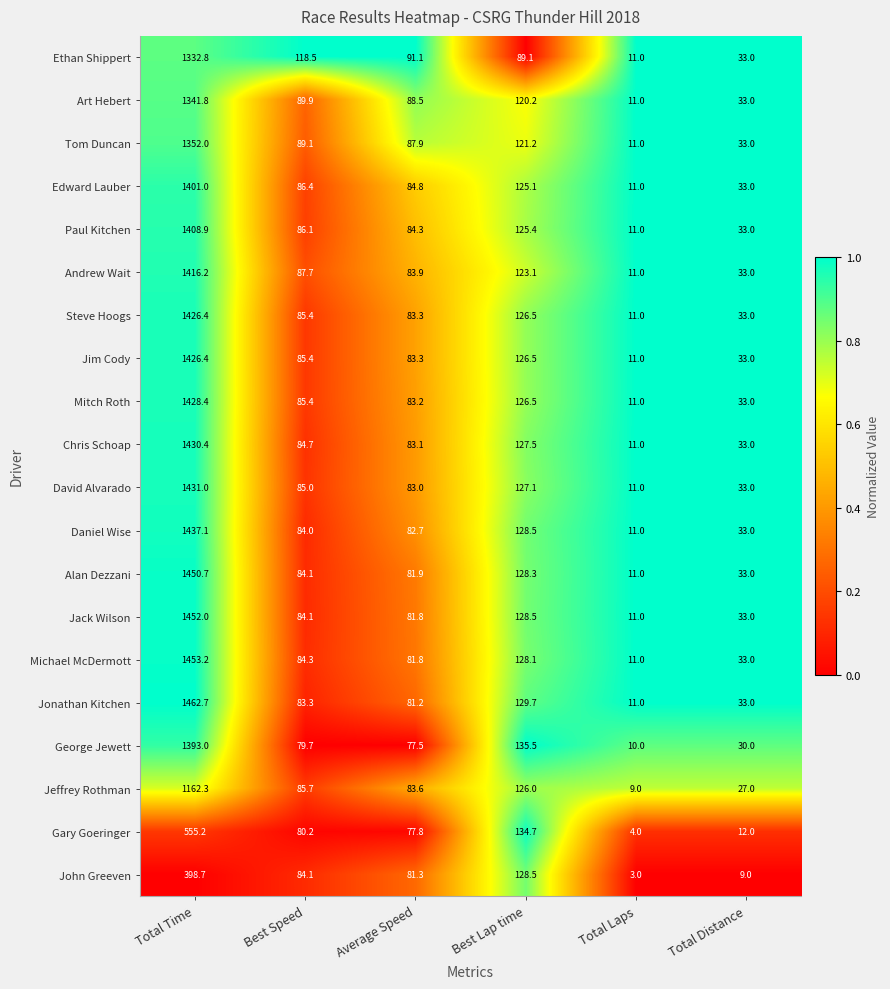

List the labels in order of David Alvarado value, smallest first.

Total Laps, Total Distance, Average Speed, Best Speed, Best Lap time, Total Time